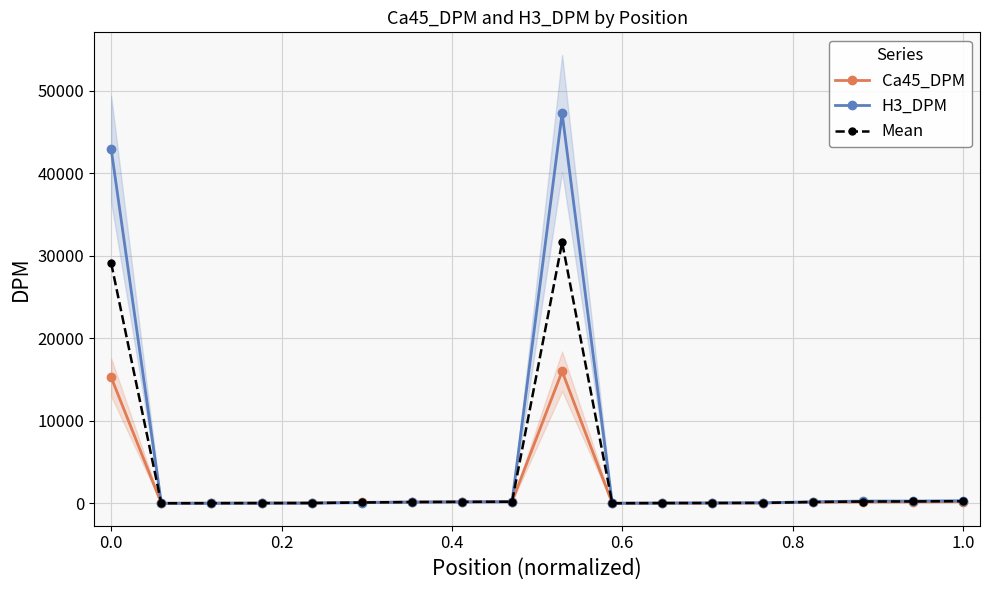

What is the average value of the Mean series?

3486.5